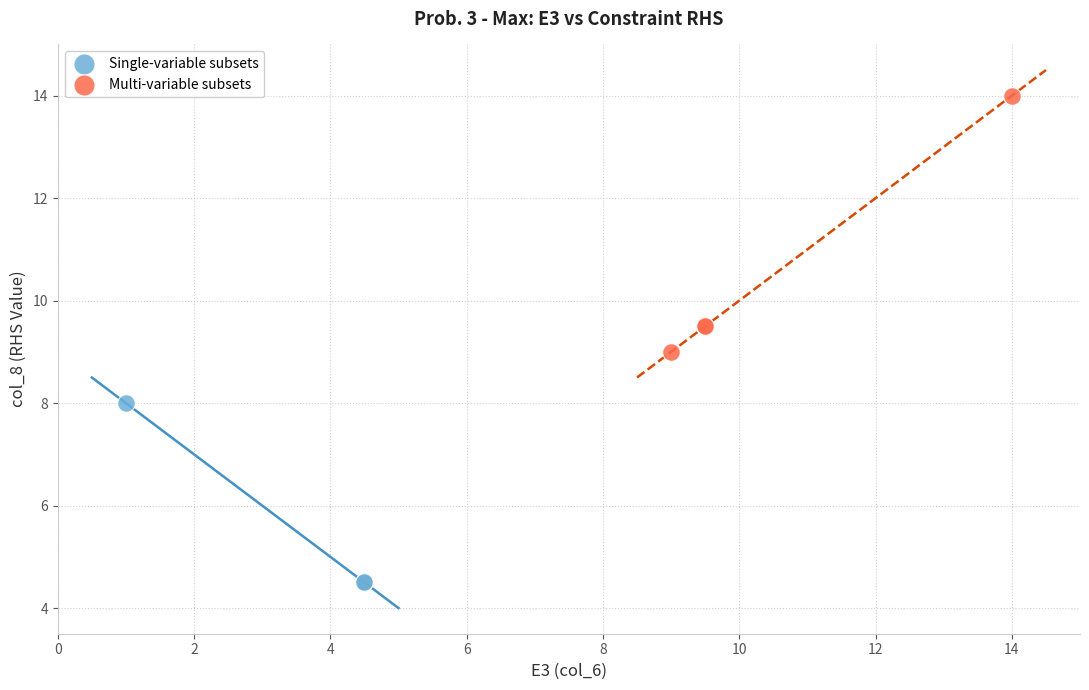

Which series reaches the maximum Y coordinate?

Multi-variable subsets